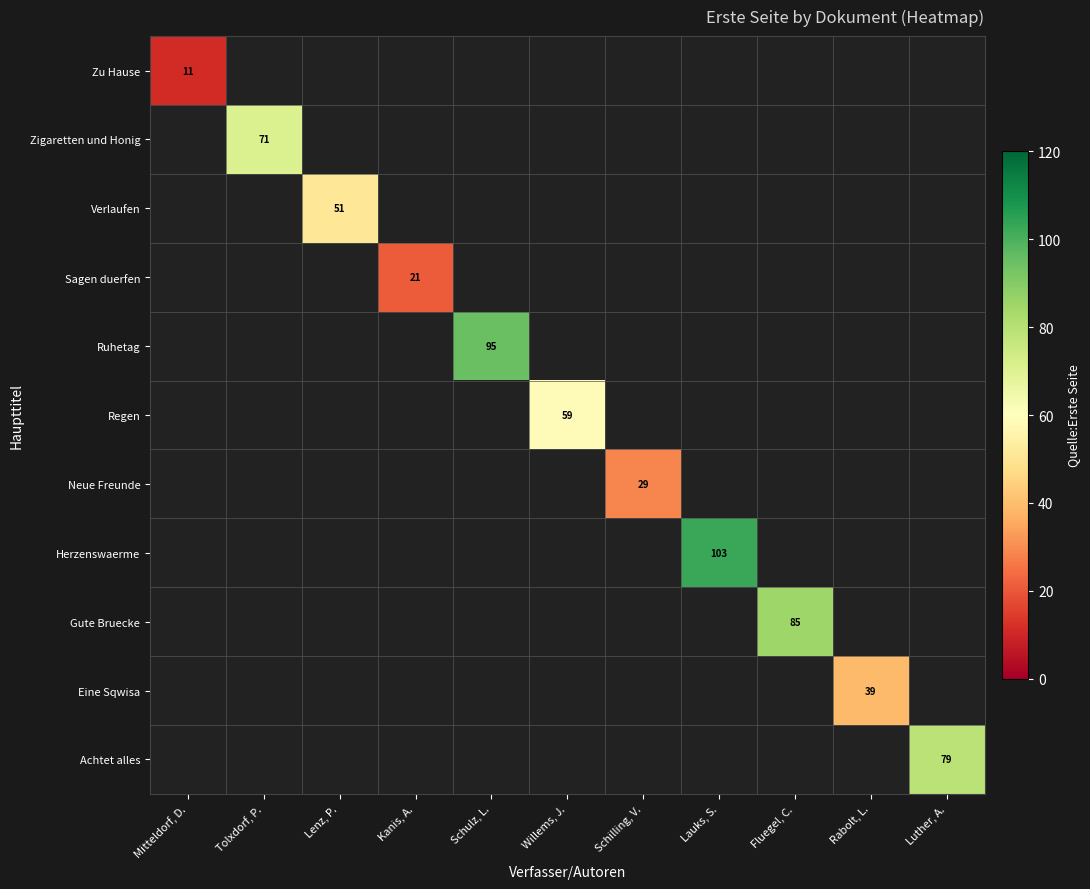

The value of Ruhetag at Schulz, L. is 95. True or false?

True